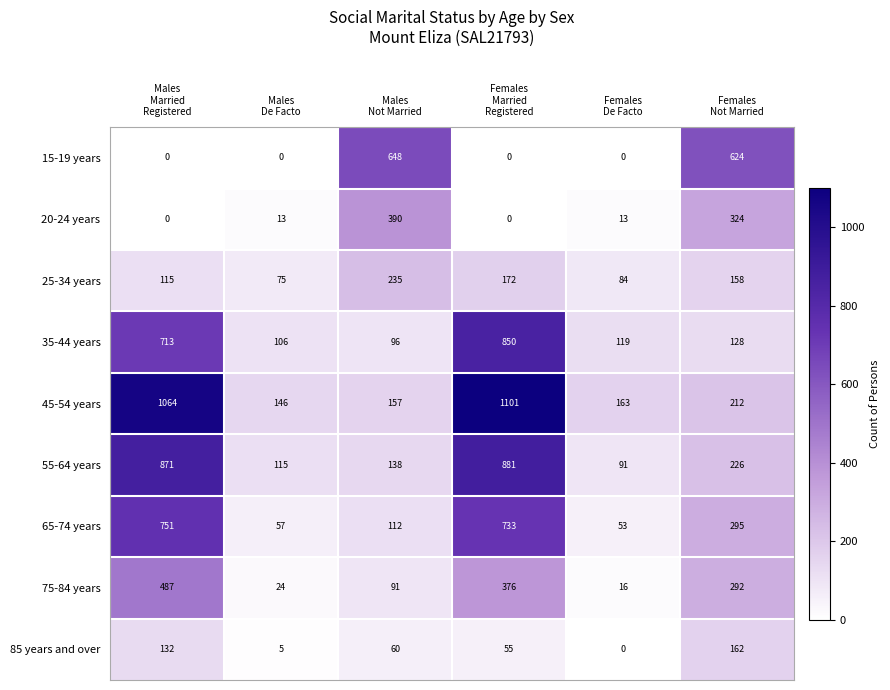

What is the maximum value shown in the chart?

1101